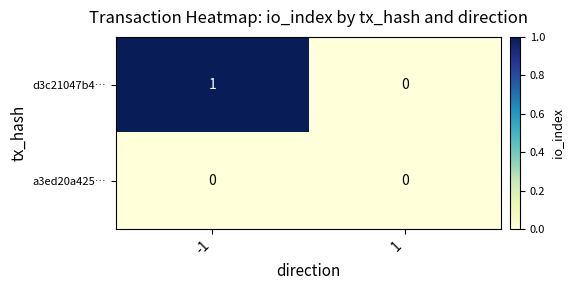

Reading left to right, extract all data points from this chart.

d3c21047b4…: 1	0
a3ed20a425…: 0	0